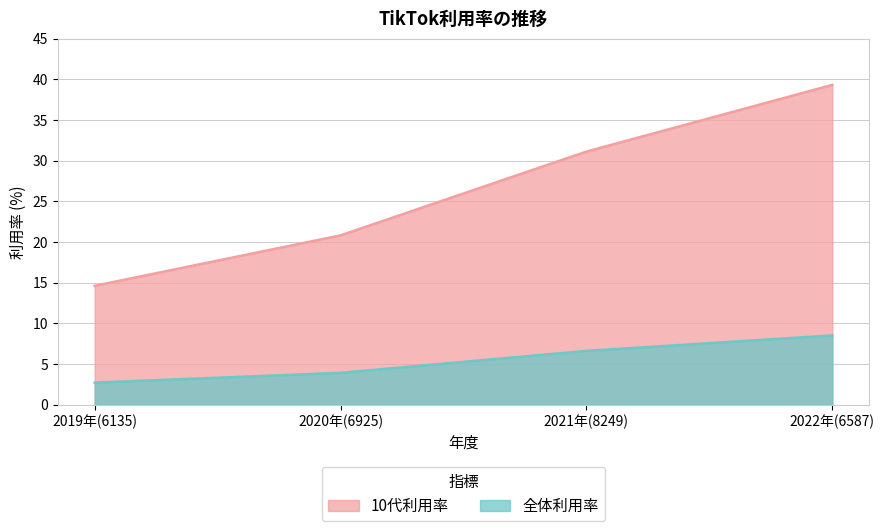

Rank the series by their average value, from lowest to highest.

全体利用率, 10代利用率